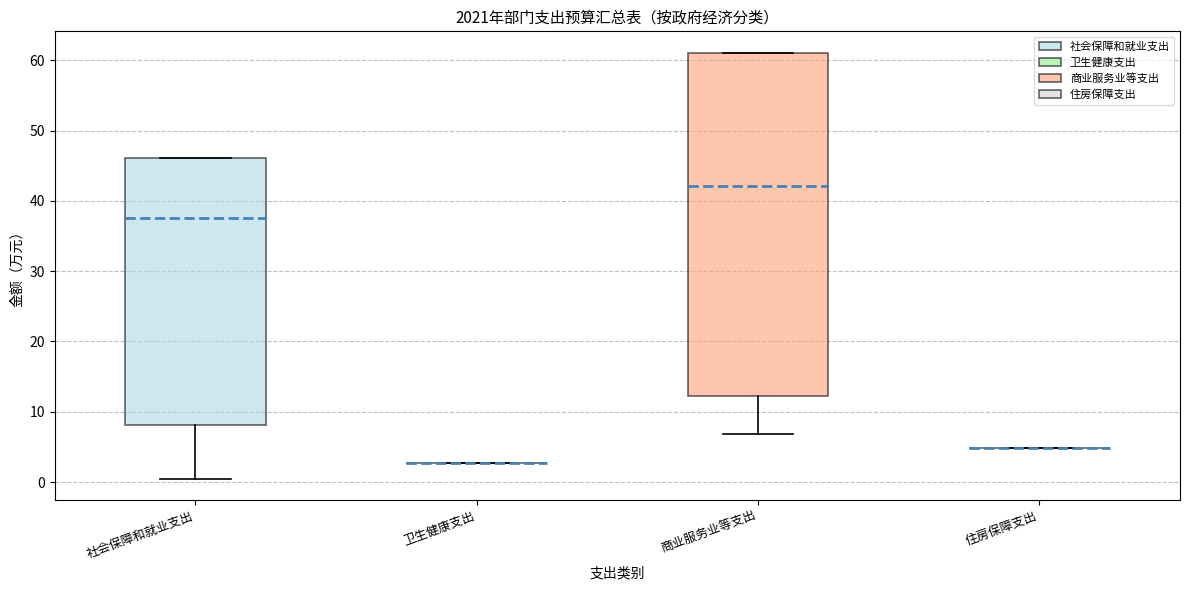

Reading left to right, read every box against the y-axis: the position of its median line, the range the box covers, and the ends of its whiskers. The values are not printed on the chart, so give them approximately, as read against the axis.

社会保障和就业支出: median 38, box 8 to 46, whiskers 0 to 46
卫生健康支出: box collapsed to a line at 3, whiskers 3 to 3
商业服务业等支出: median 42, box 12 to 61, whiskers 7 to 61
住房保障支出: box collapsed to a line at 5, whiskers 5 to 5